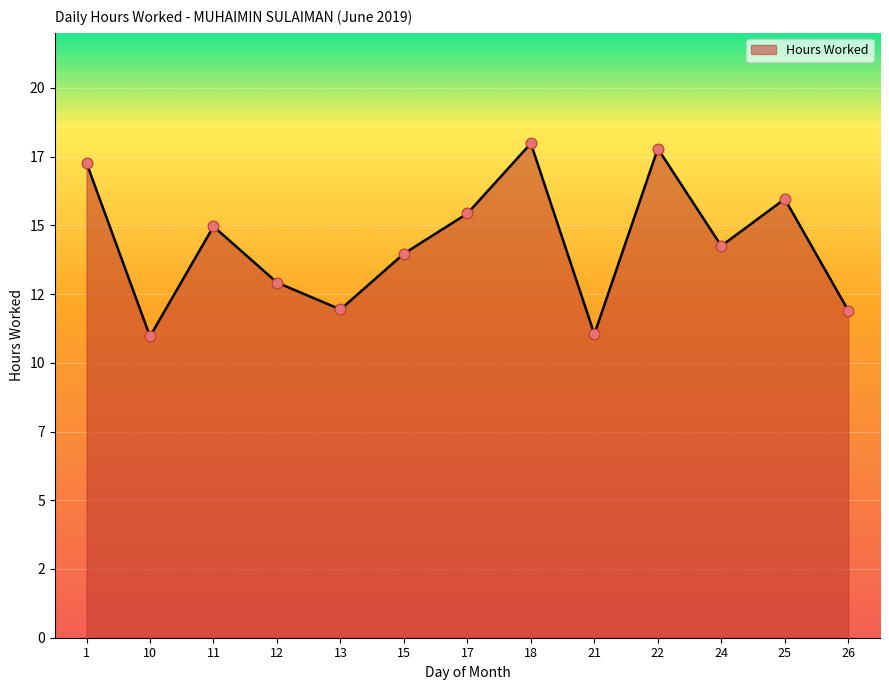

Approximately how many times larger is the value at 21 compared to 26?

0.9